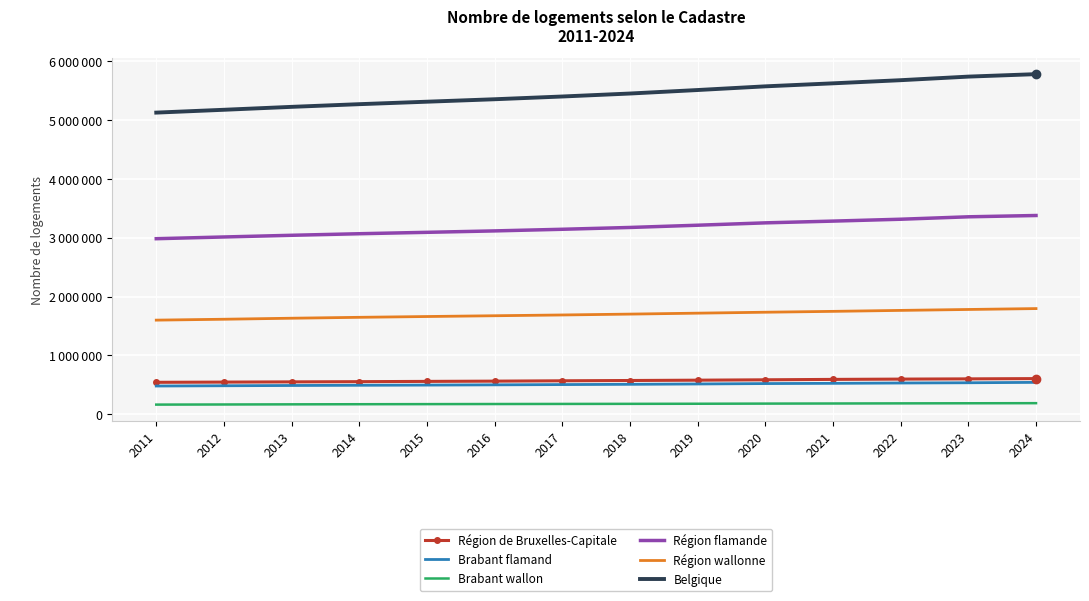

Which has a higher value, 2011 or 2015?

2015